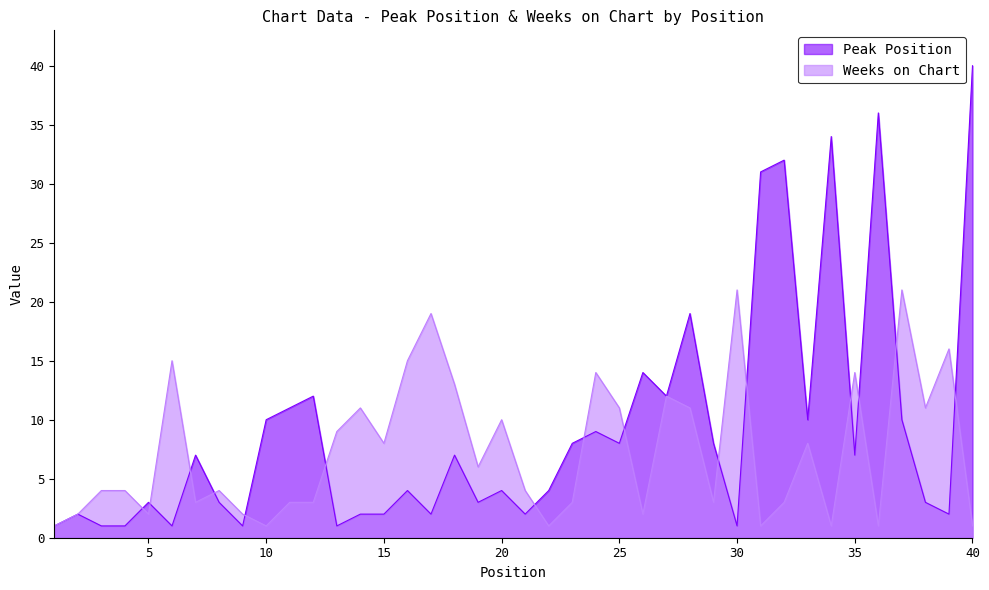

Is the value of Weeks on Chart at 15 greater than the value of Peak Position at 38?

Yes